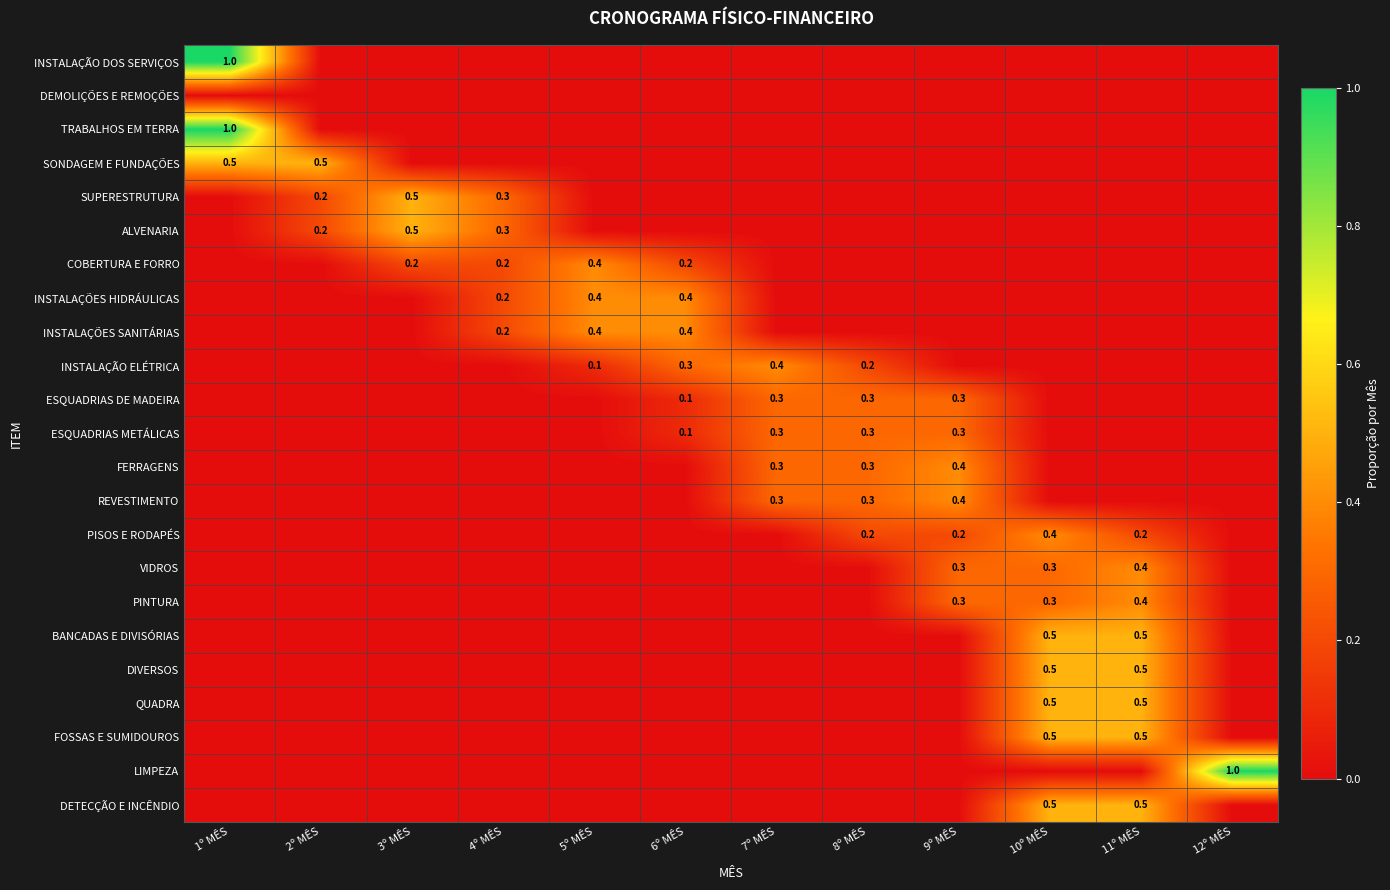

What is the maximum value shown in the chart?

1.0